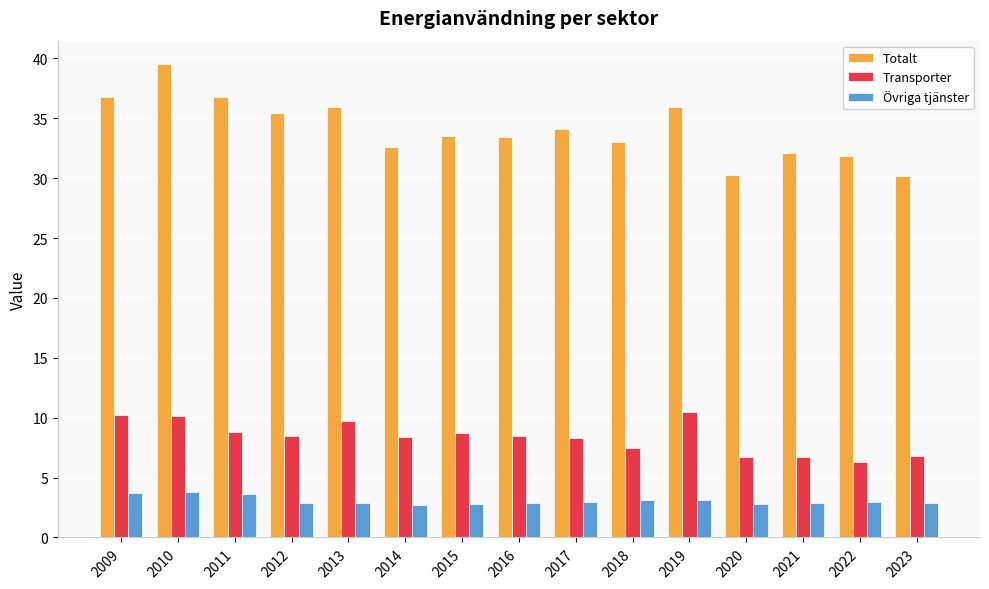

At which category is the sum across all series the highest?

2010